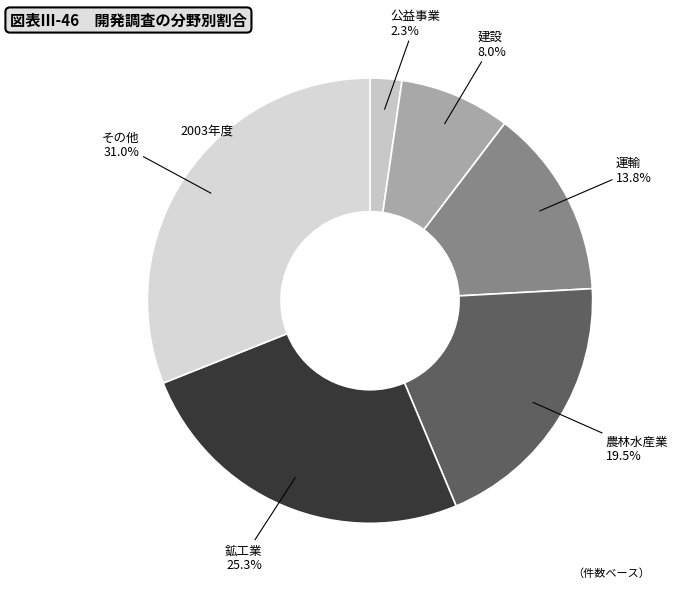

Count the number of slices in the pie.

6